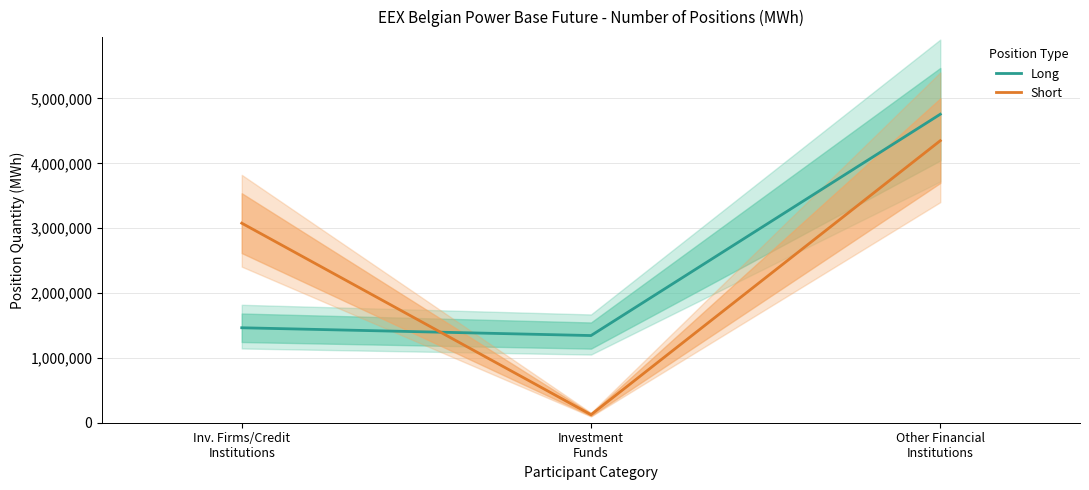

What is the sum of all Long values?

7565935